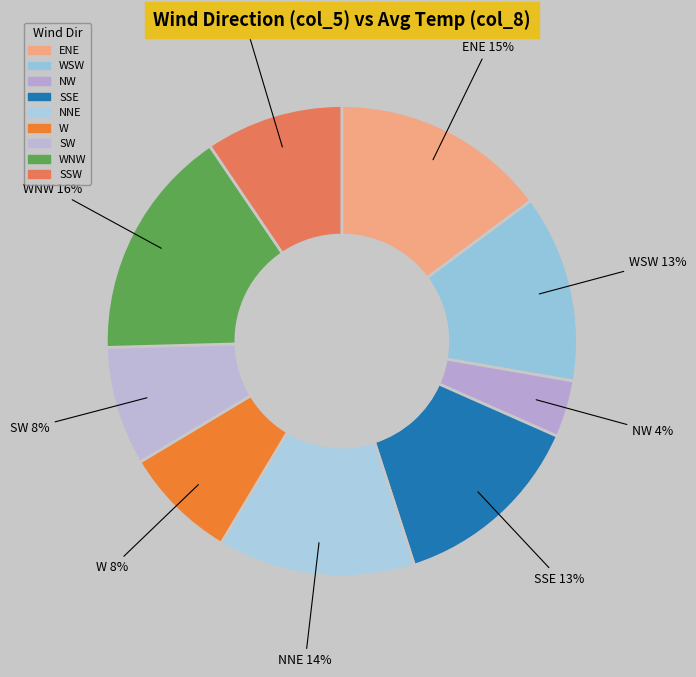

Is there any slice that represents more than half of the pie?

No